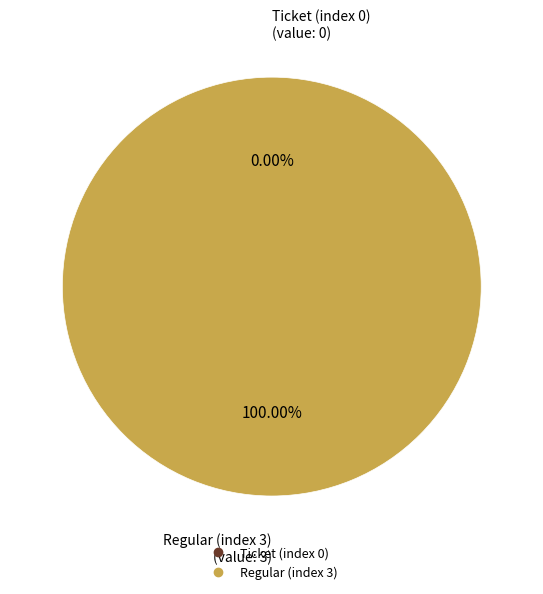

How much of the chart is everything except Ticket (index 0)?

100.0%